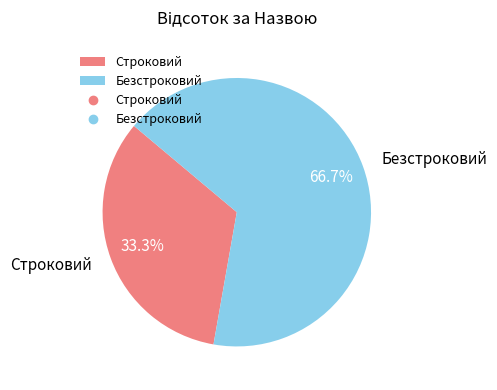

Is it true that Безстроковий is 73% of the pie?

False